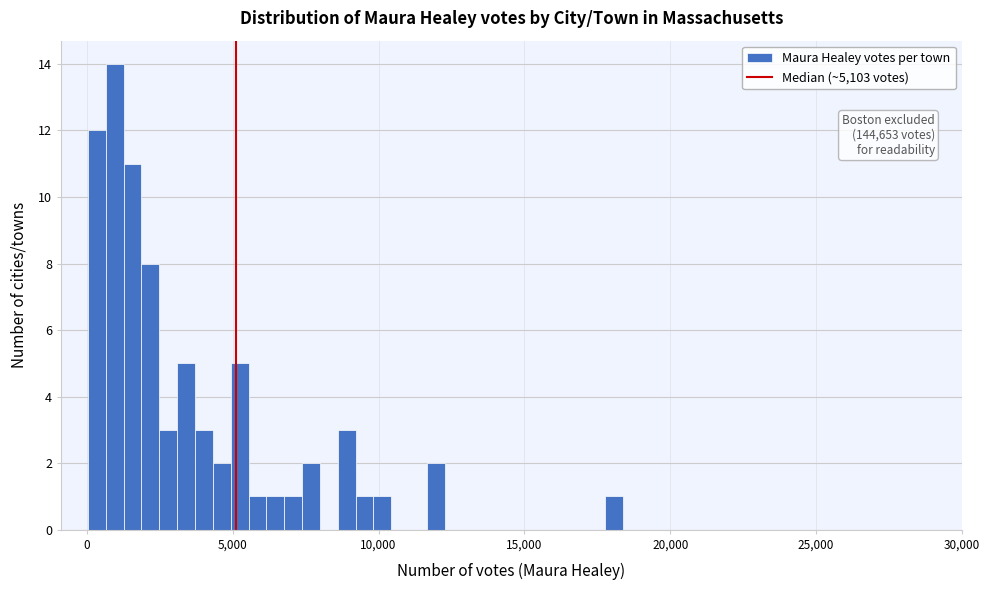

Around what value on the x-axis is the tallest bar? Give the approximate position of its centre, as read against the axis.

1000